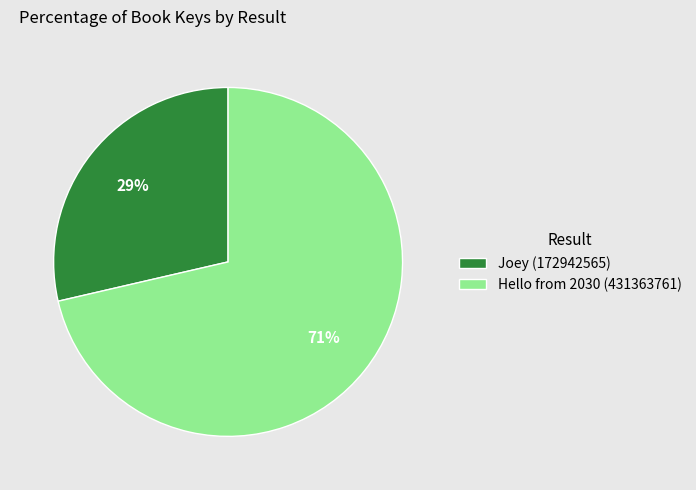

Do Hello from 2030 (431363761) and Joey (172942565) together represent more than half of the pie?

Yes